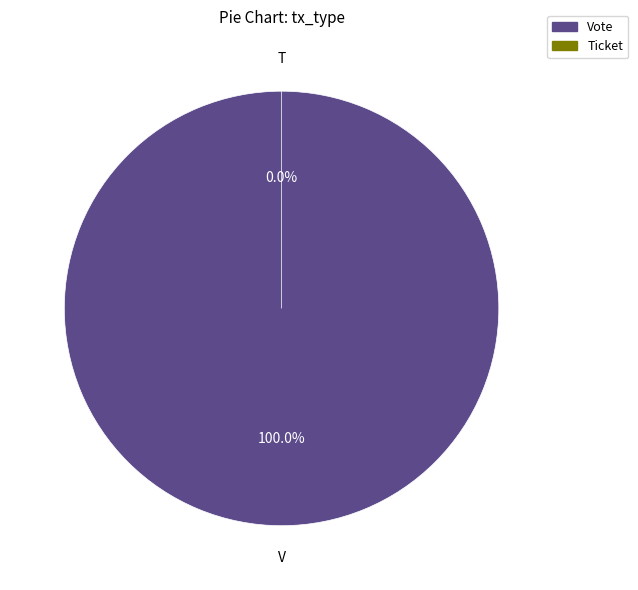

How many slices are in this pie chart?

2